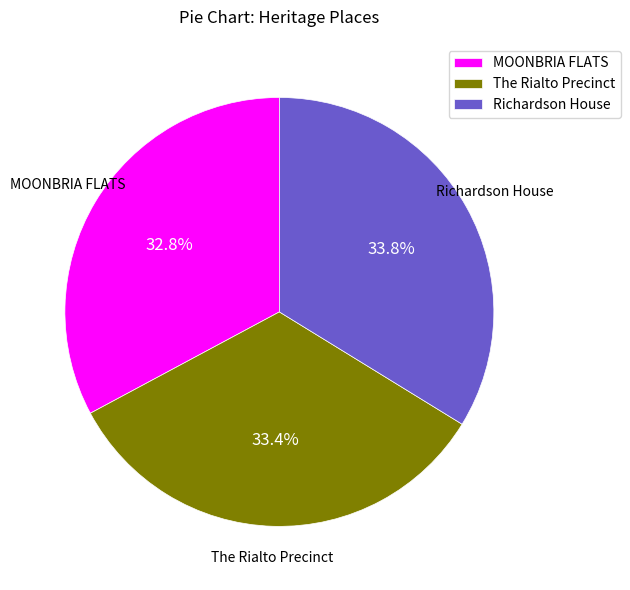

To the nearest percent, what is the difference between the largest and smallest slice percentages?

1%